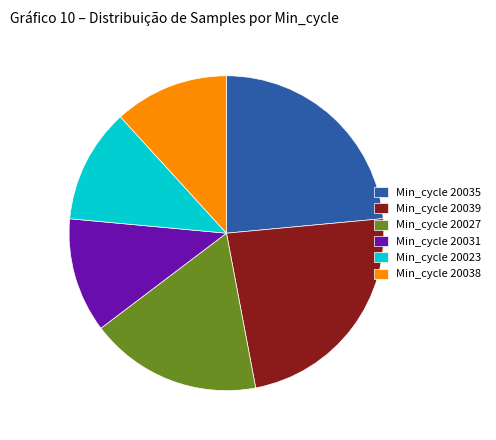

Between Min_cycle 20039 and Min_cycle 20031, which is larger?

Min_cycle 20039